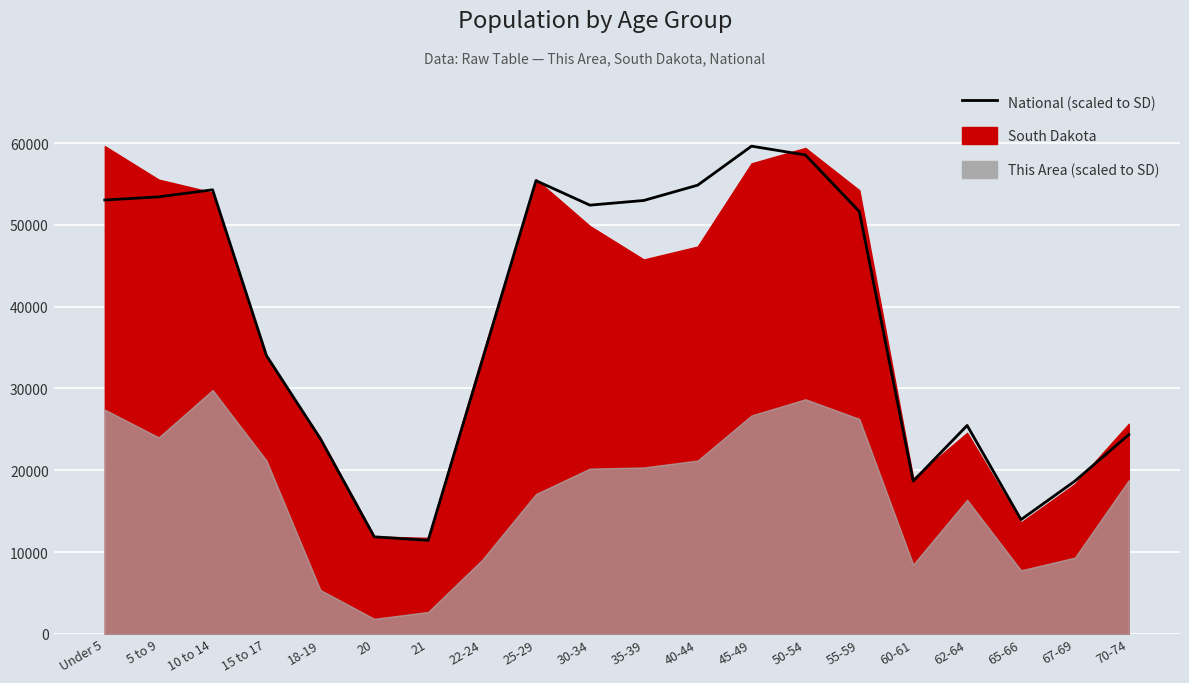

What is the difference between the maximum and second lowest values?

47756.1